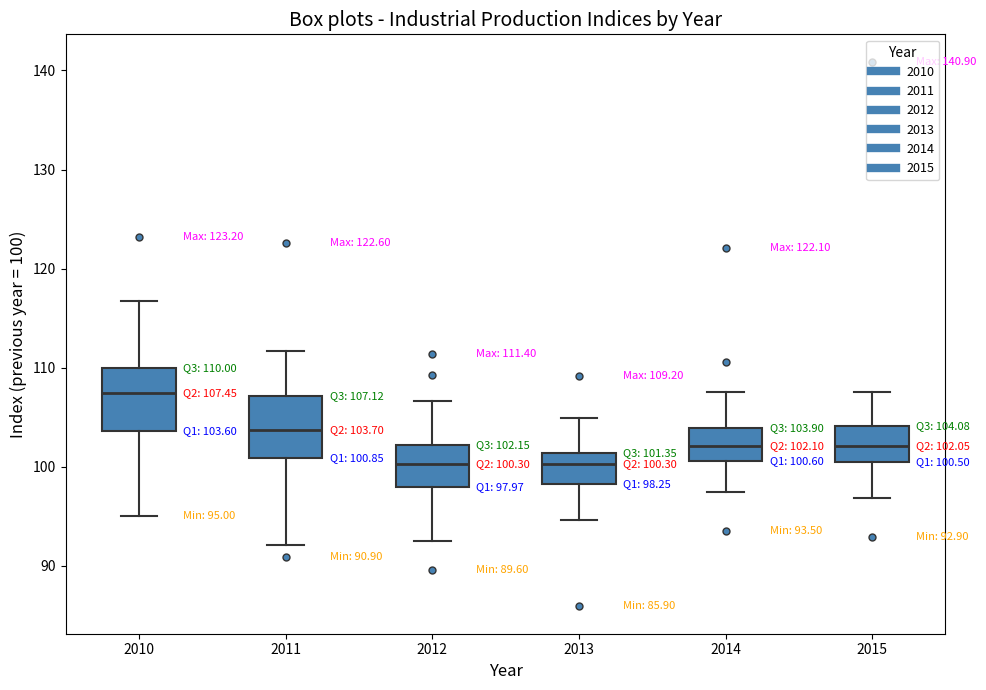

Which box has the highest median line?

2010